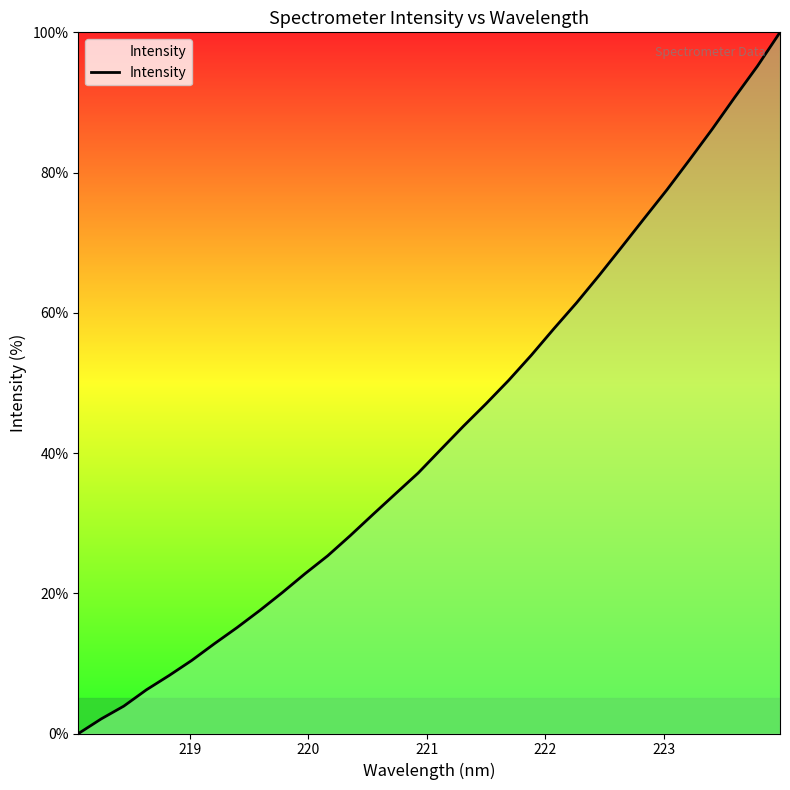

What is the greatest value displayed?

100.0